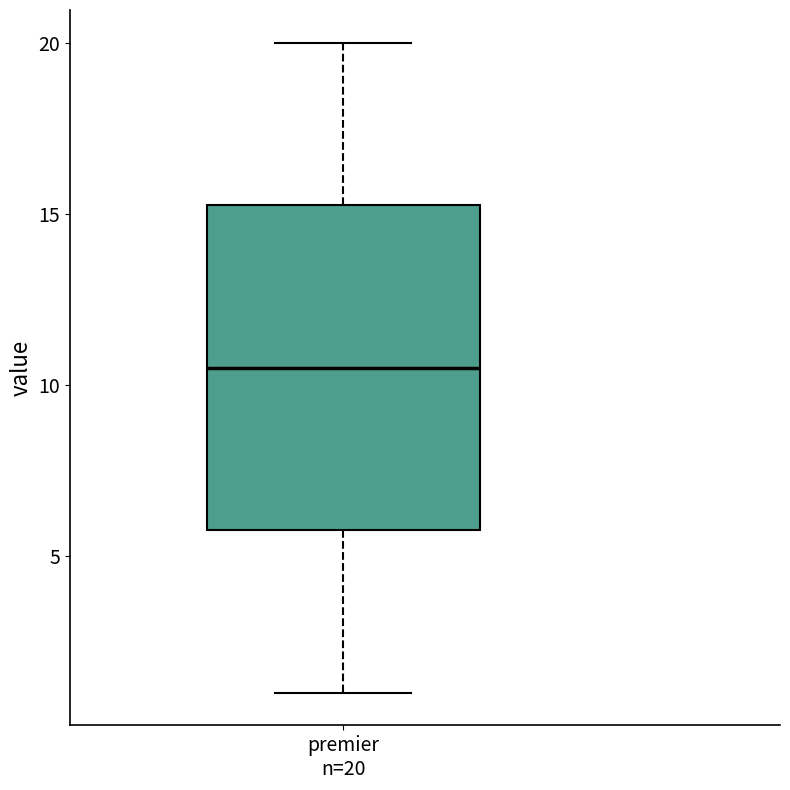

Transcribe this box plot: give where the median line is, the range the box spans, and where the two whiskers end, as read against the y-axis. The values are not printed on the chart, so give them approximately, as read against the axis.

median 10.5, box 6.0 to 15.5, whiskers 1.0 to 20.0